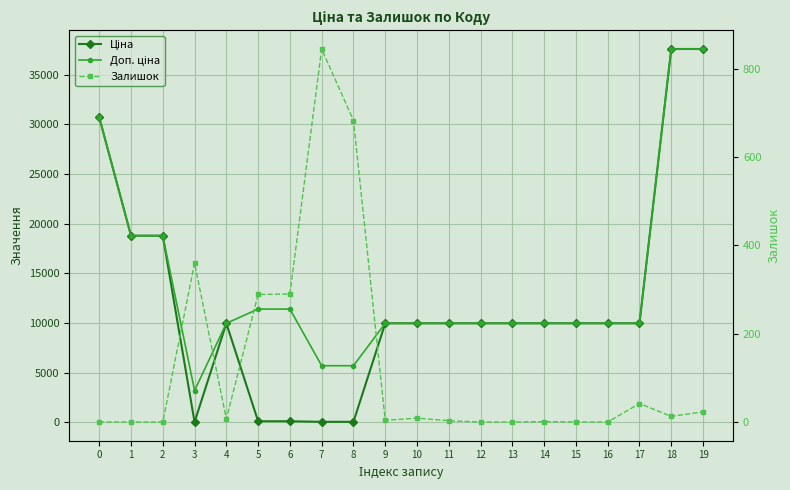

Which has a higher value, 3 or 11?

11